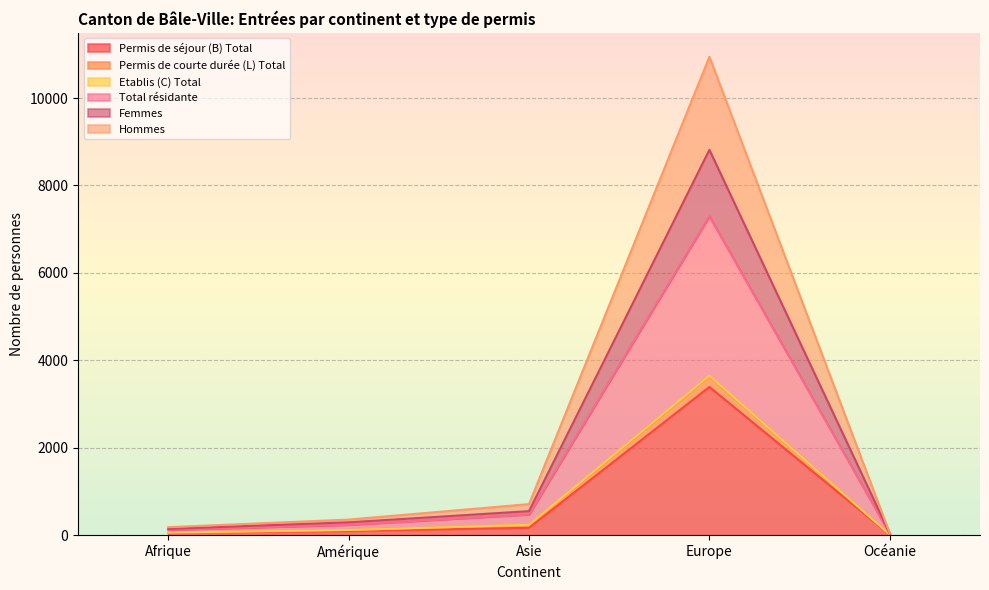

True or false: Etablis (C) Total has more than 1 interior local peaks.

False